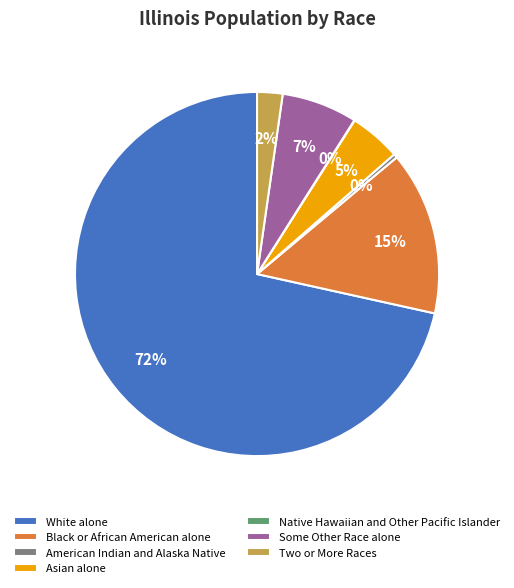

Is the sum of American Indian and Alaska Native and Black or African American alone greater than half?

No